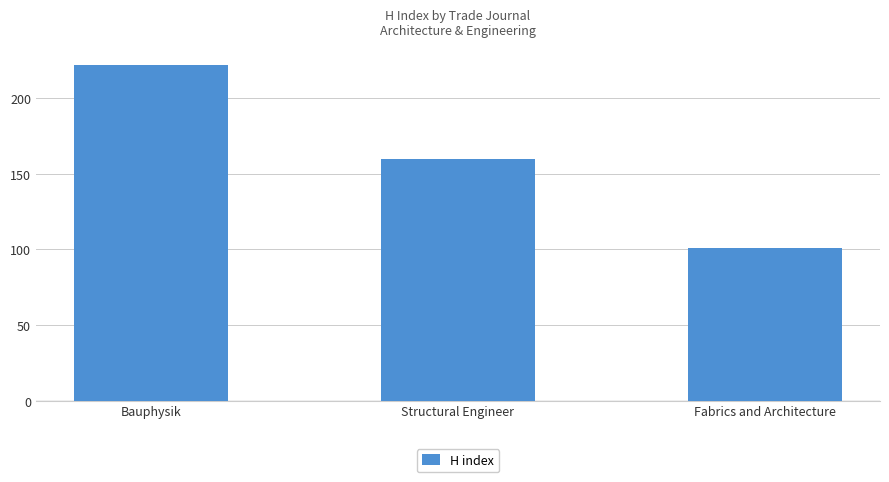

List the labels in order of value, largest first.

Bauphysik, Structural Engineer, Fabrics and Architecture